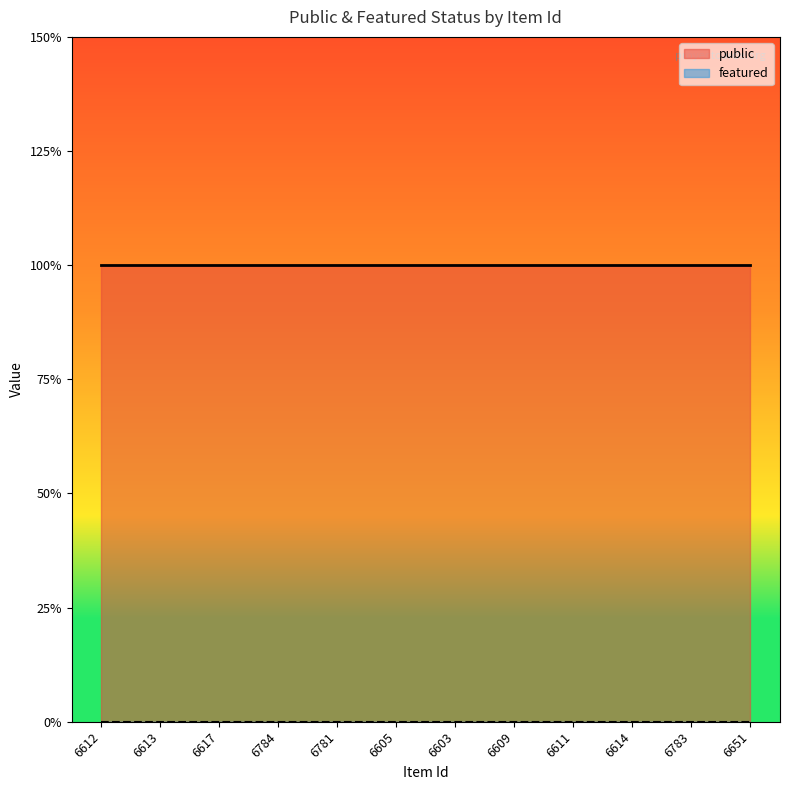

What is the greatest value displayed?

1